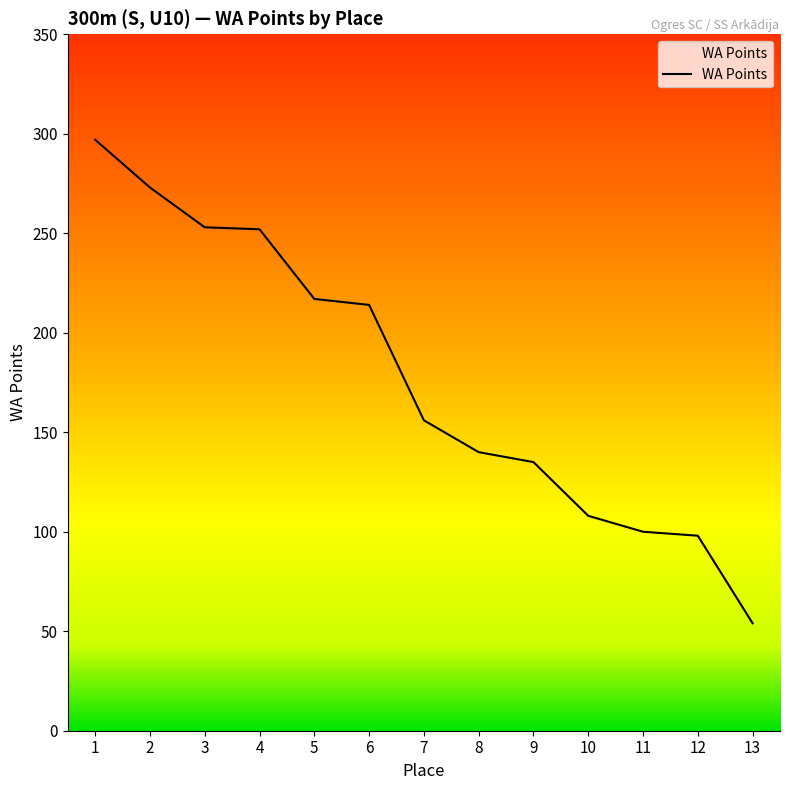

Reading right to left, transcribe all the data shown in this chart.

54	98	100	108	135	140	156	214	217	252	253	273	297